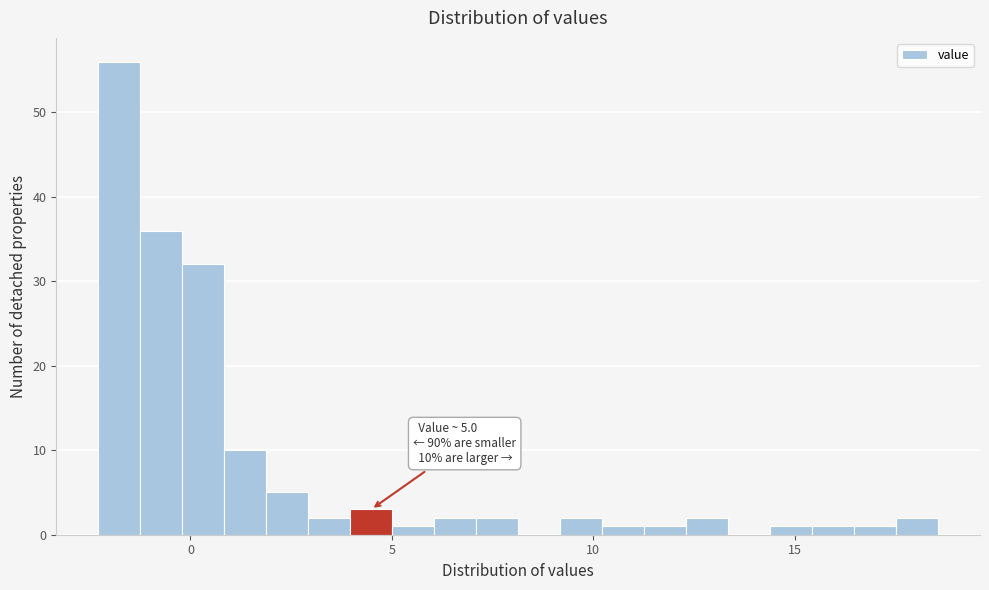

Around what value on the x-axis is the tallest bar? Give the approximate position of its centre, as read against the axis.

-2.0